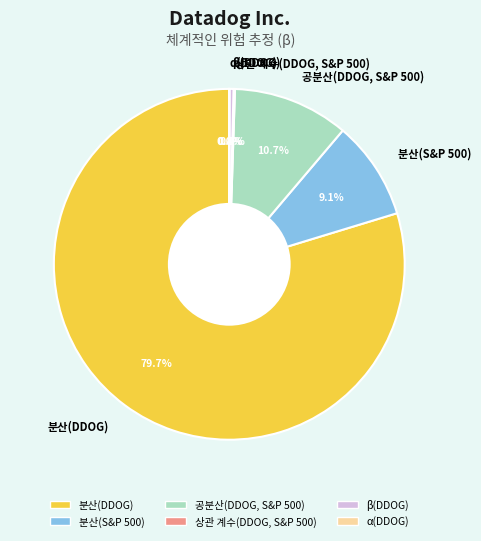

What portion of the pie excludes 분산(DDOG)?

20.3%